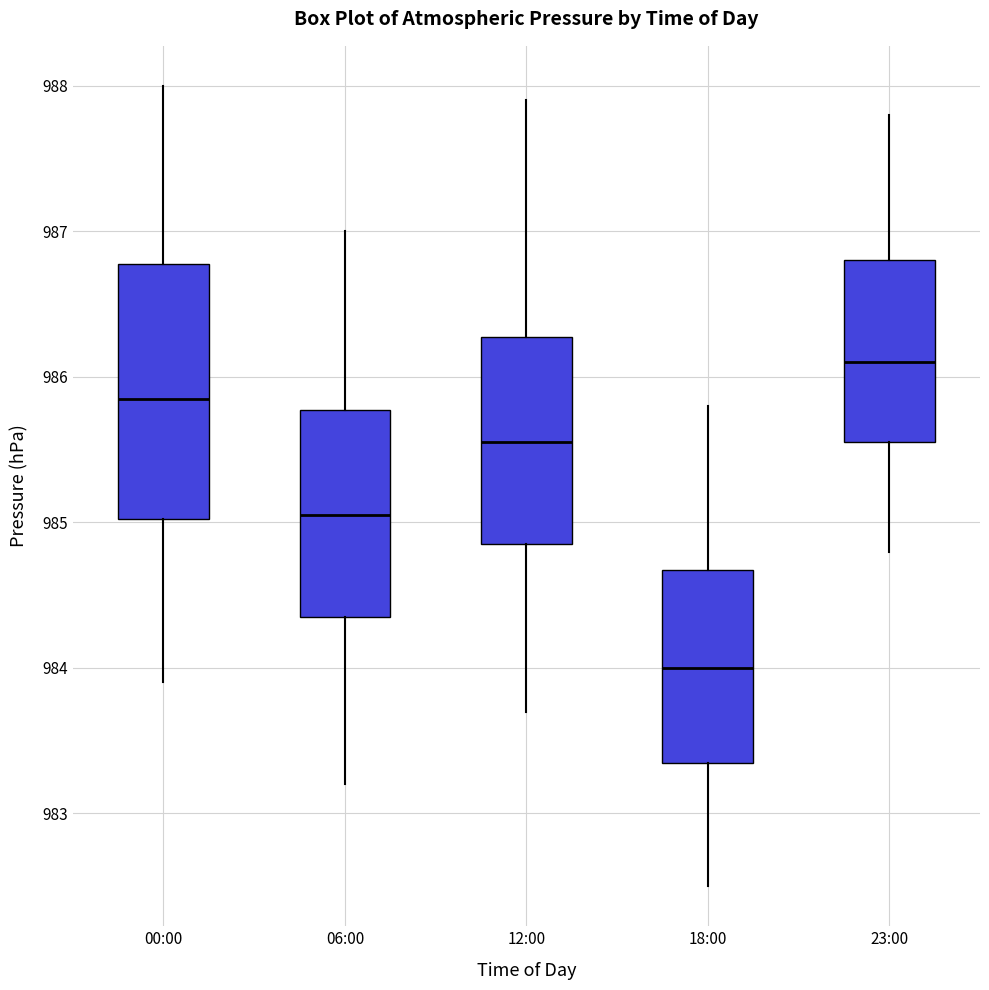

Which box's median line is the lowest?

18:00